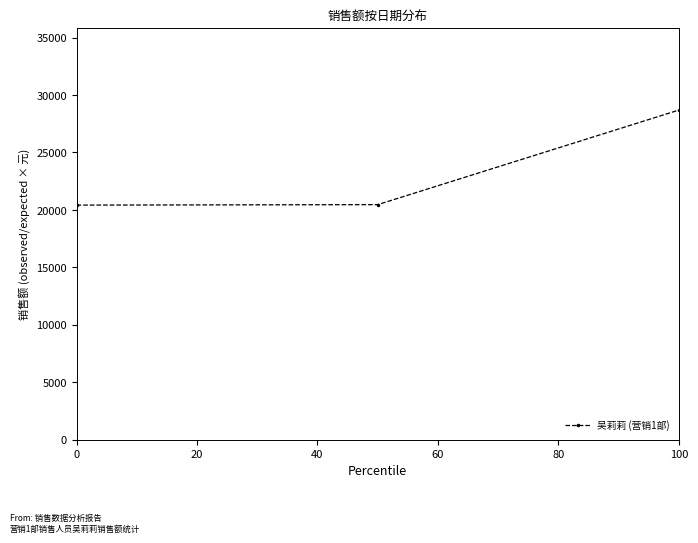

What is the value of the 2nd point from the left?

20456.9